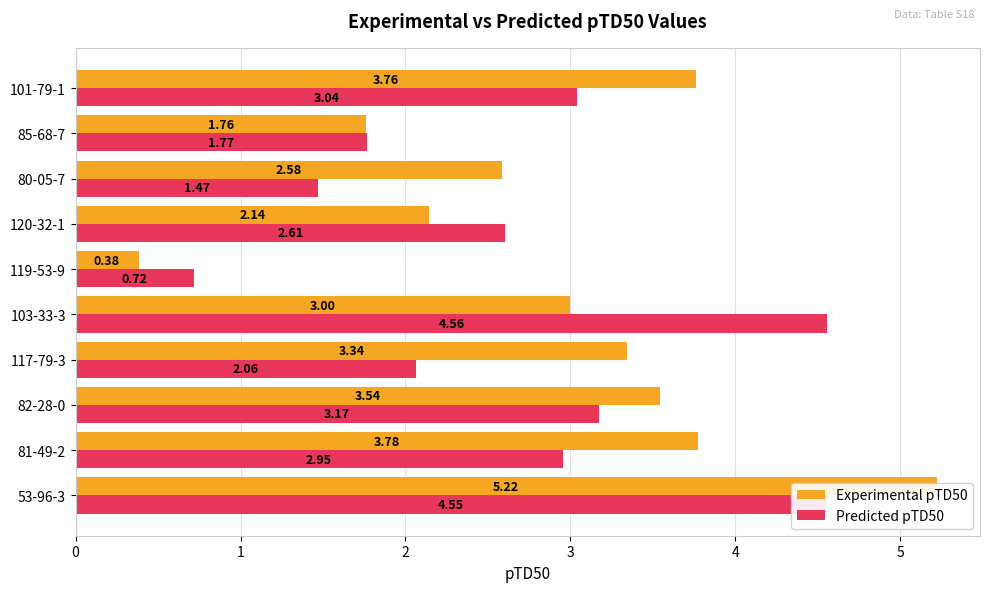

The value of Predicted pTD50 at 1 is 3.0. True or false?

True